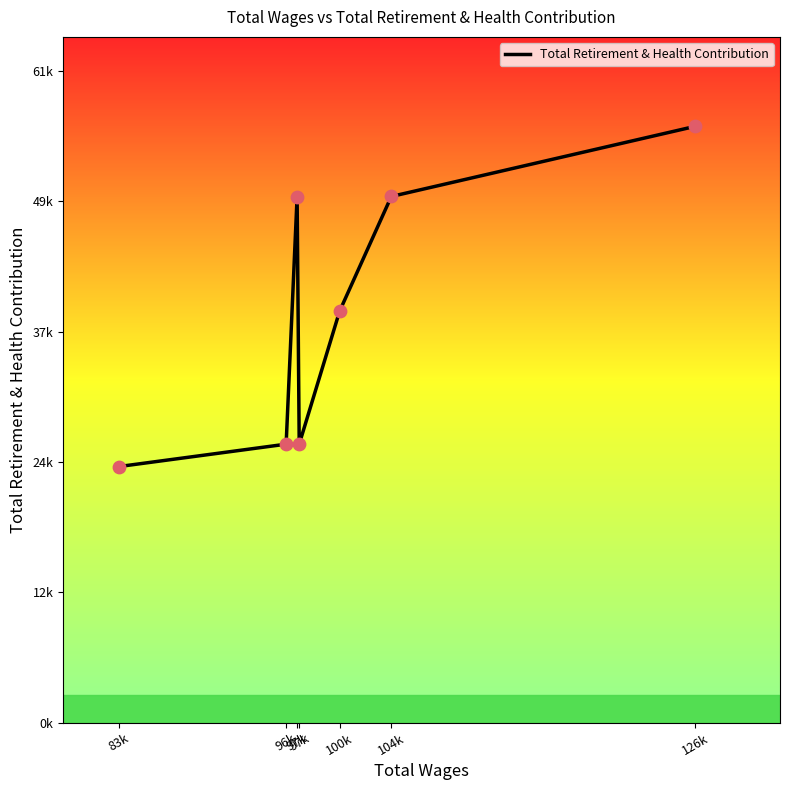

What is the change in value from 97k to 97k?

-23433